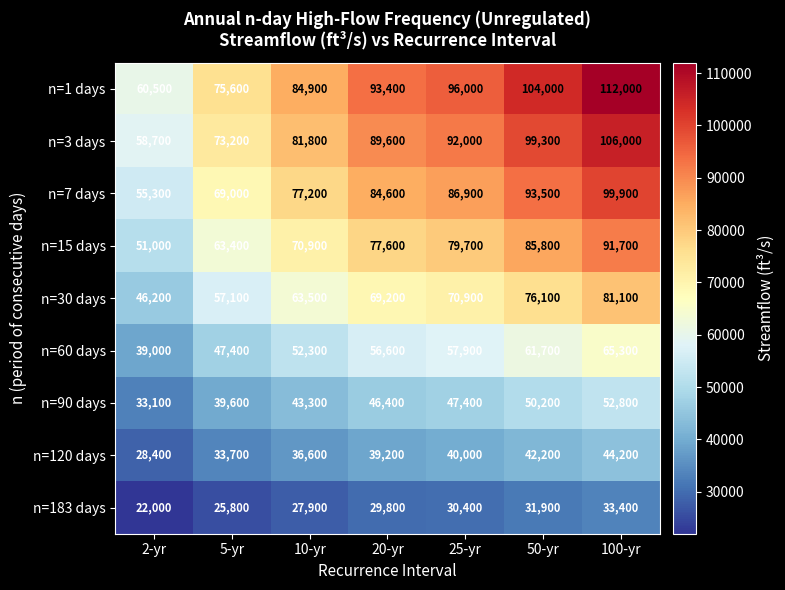

What is the average value of the n=3 days series?

85800